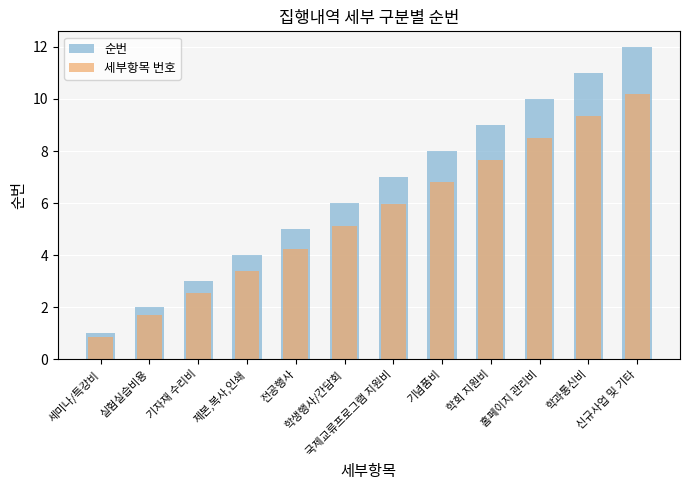

The value of 순번 at 제본,복사,인쇄 is 4.0. True or false?

True